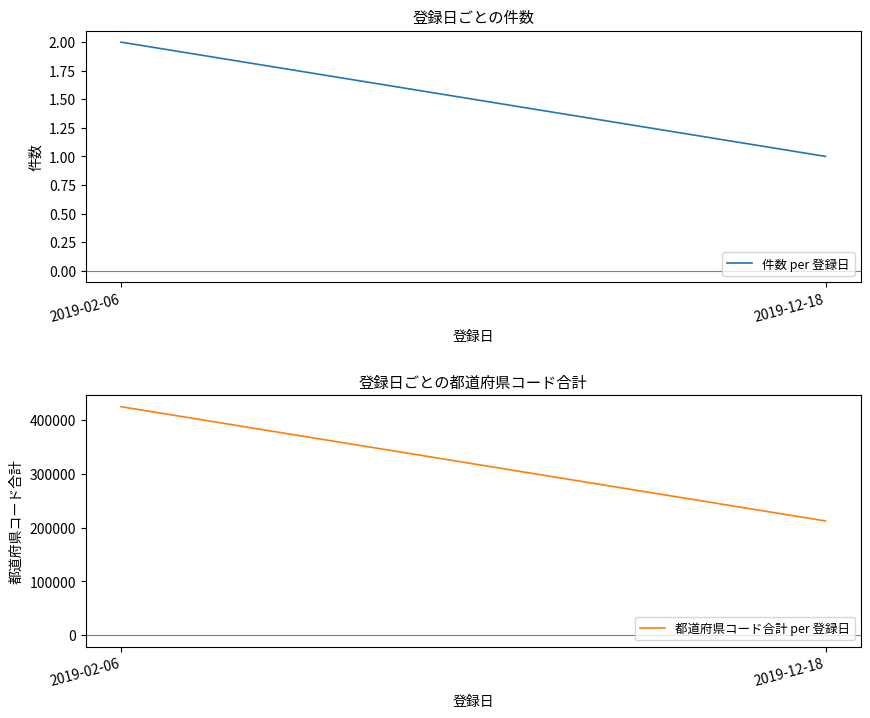

Reading left to right, list all the values displayed in this chart.

件数 per 登録日: 2	1
都道府県コード合計 per 登録日: 424260	212130